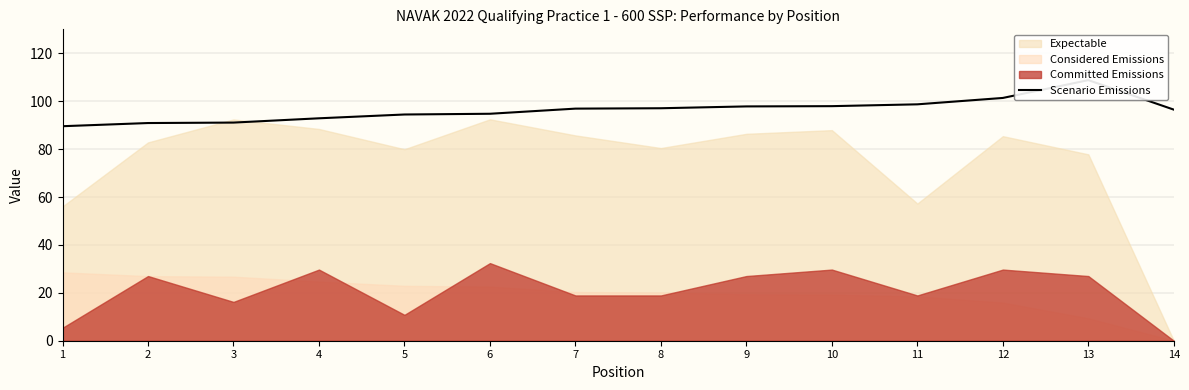

Which has a higher value, 14 or 2?

14